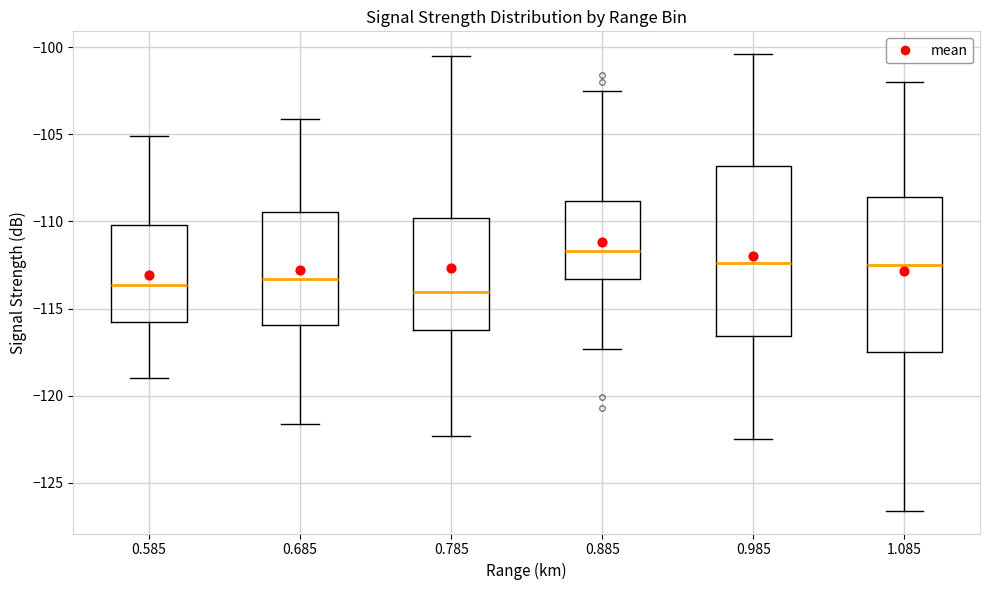

Reading left to right, read every box against the y-axis: the position of its median line, the range the box covers, and the ends of its whiskers. The values are not printed on the chart, so give them approximately, as read against the axis.

0.585: median -113.5, box -116.0 to -110.0, whiskers -119.0 to -105.0
0.685: median -113.5, box -116.0 to -109.5, whiskers -121.5 to -104.0
0.785: median -114.0, box -116.0 to -110.0, whiskers -122.5 to -100.5
0.885: median -111.5, box -113.5 to -109.0, whiskers -117.5 to -102.5
0.985: median -112.5, box -116.5 to -107.0, whiskers -122.5 to -100.5
1.085: median -112.5, box -117.5 to -108.5, whiskers -126.5 to -102.0